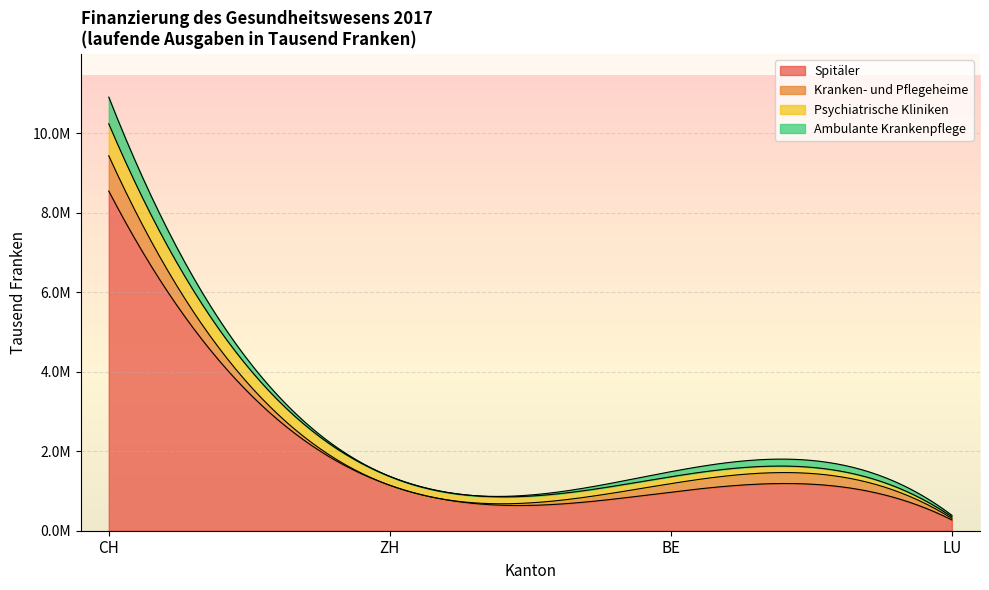

What are all the series names shown in the legend?

Spitäler, Kranken- und Pflegeheime, Psychiatrische Kliniken, Ambulante Krankenpflege